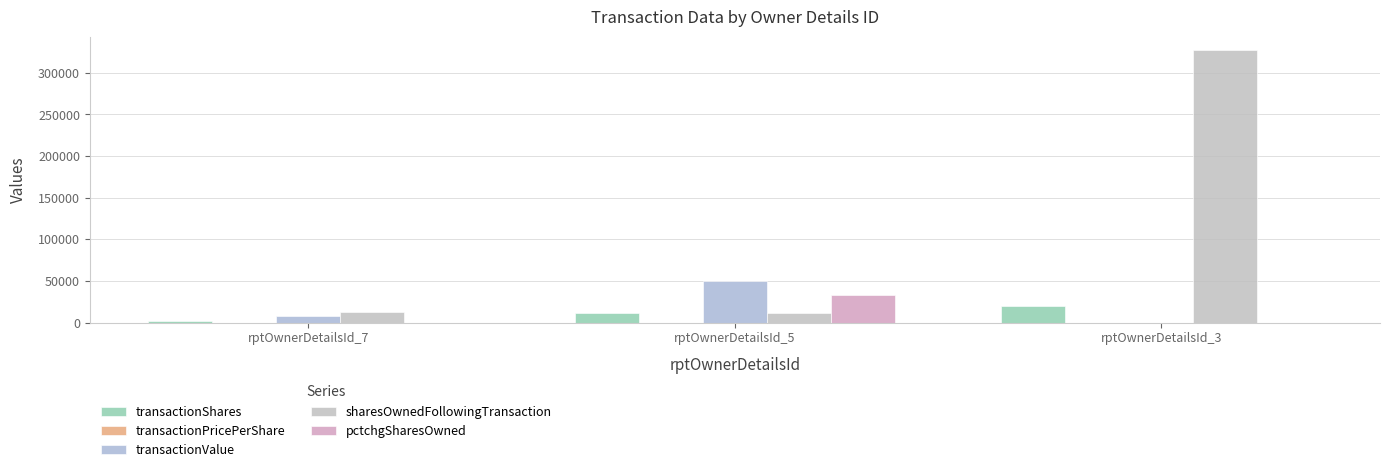

Does the chart contain stacked bars?

No